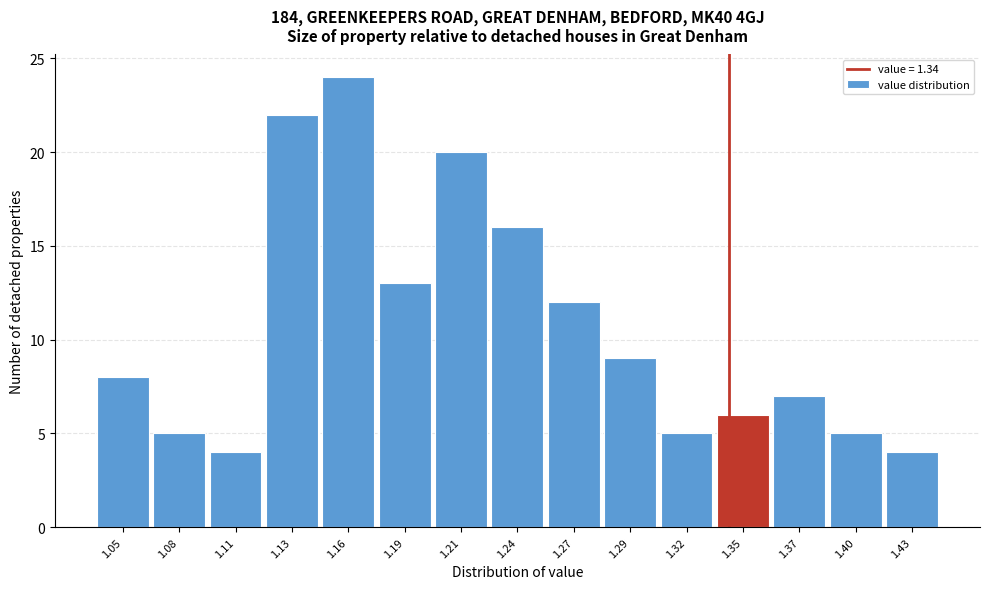

Reading left to right, list every bar in this chart as the range it spans on the x-axis followed by its height. Neither the bar edges nor the heights are printed on the chart, so give them approximately, as read against the axes.

1.040 to 1.065: 8
1.065 to 1.095: 5
1.095 to 1.120: 4
1.120 to 1.145: 22
1.145 to 1.175: 24
1.175 to 1.200: 13
1.200 to 1.225: 20
1.225 to 1.255: 16
1.255 to 1.280: 12
1.280 to 1.305: 9
1.305 to 1.335: 5
1.335 to 1.360: 6
1.360 to 1.385: 7
1.385 to 1.415: 5
1.415 to 1.440: 4